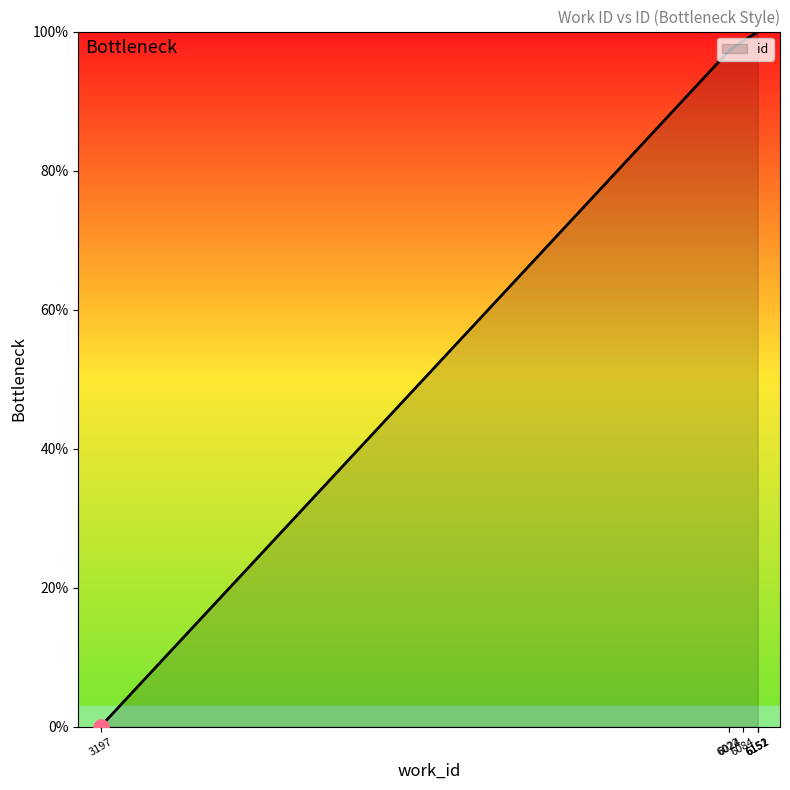

What is the change in value from 3197 to 6022?

+97.2